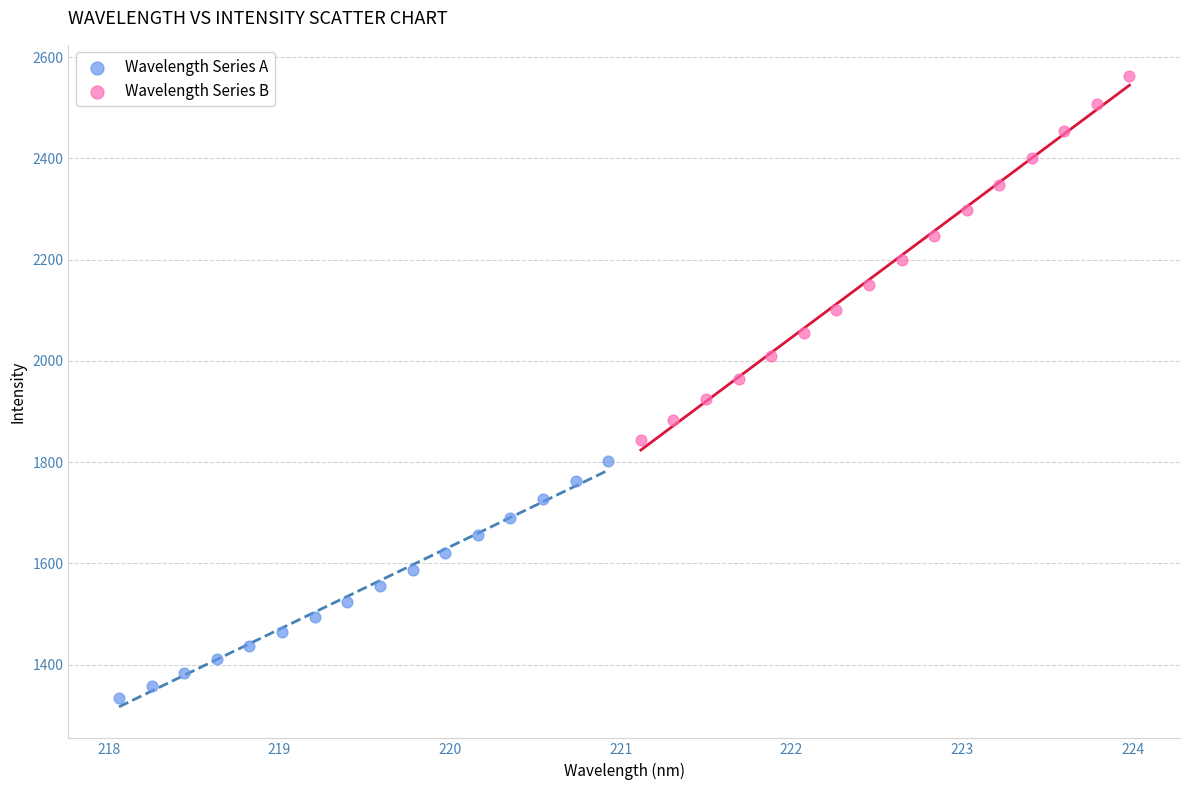

Which series contains the lowest Y value?

Wavelength Series A